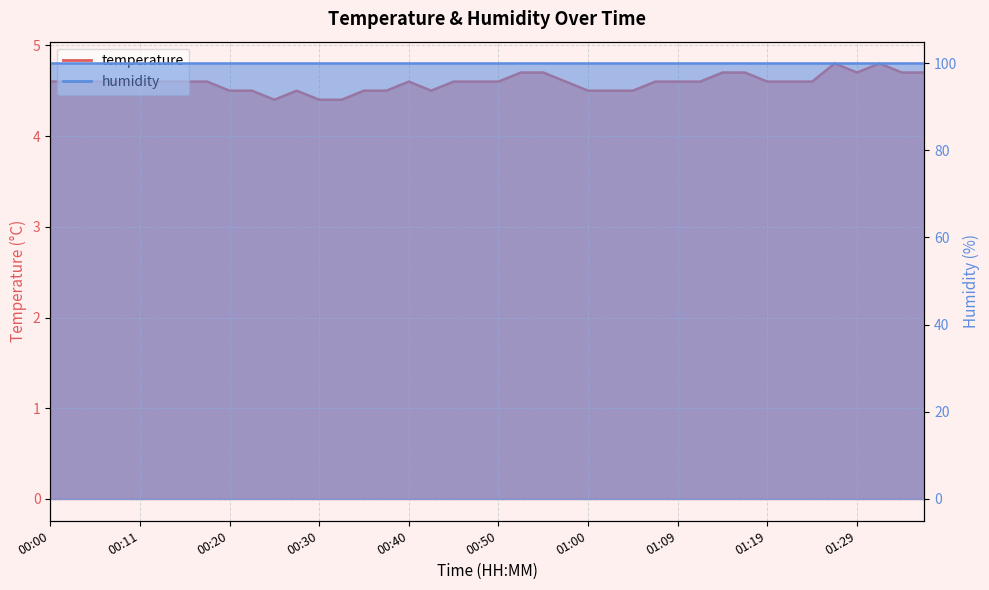

What is the minimum value shown in the chart?

4.4